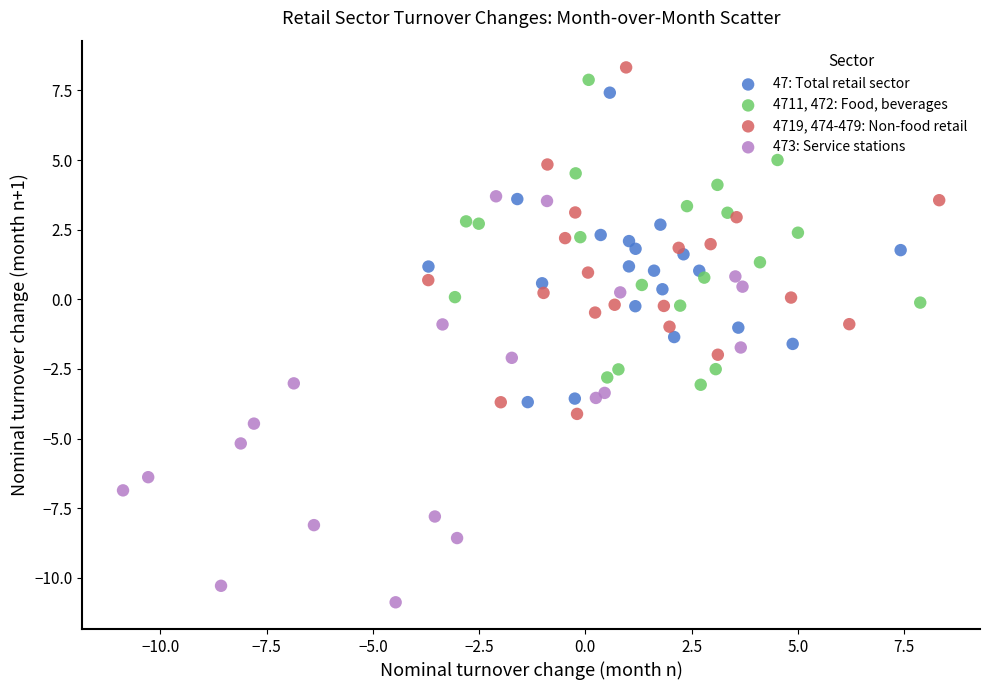

What are all the series names shown in the legend?

47: Total retail sector, 4711, 472: Food, beverages, 4719, 474-479: Non-food retail, 473: Service stations